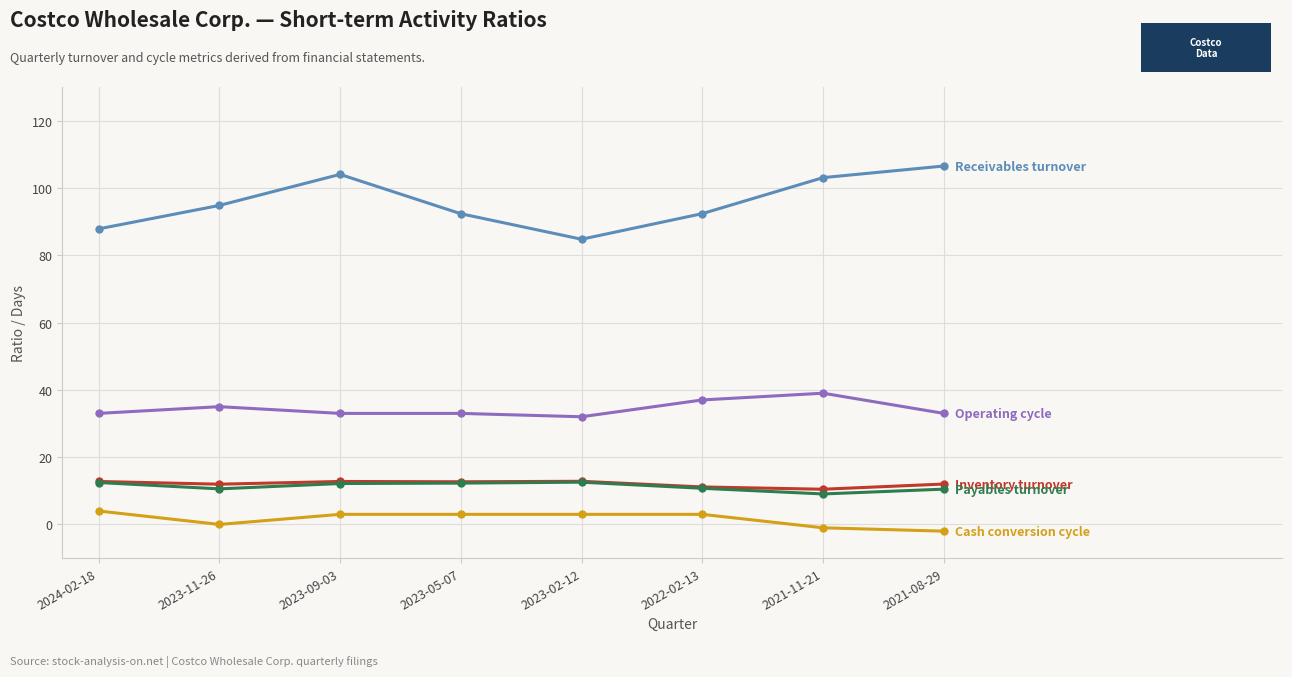

What is the label of the 3rd point from the right?

2022-02-13